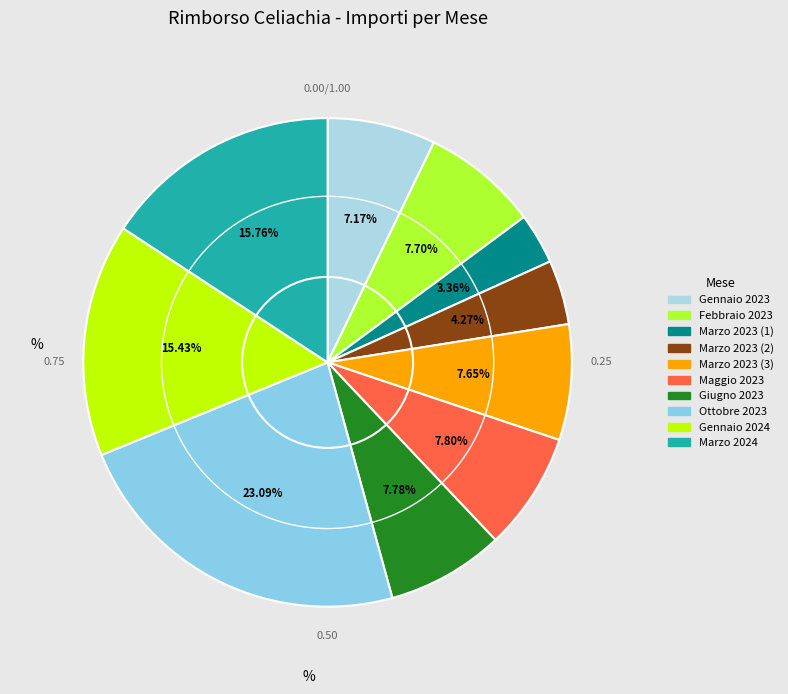

What percentage is the Febbraio 2023 slice, to the nearest percent?

8%